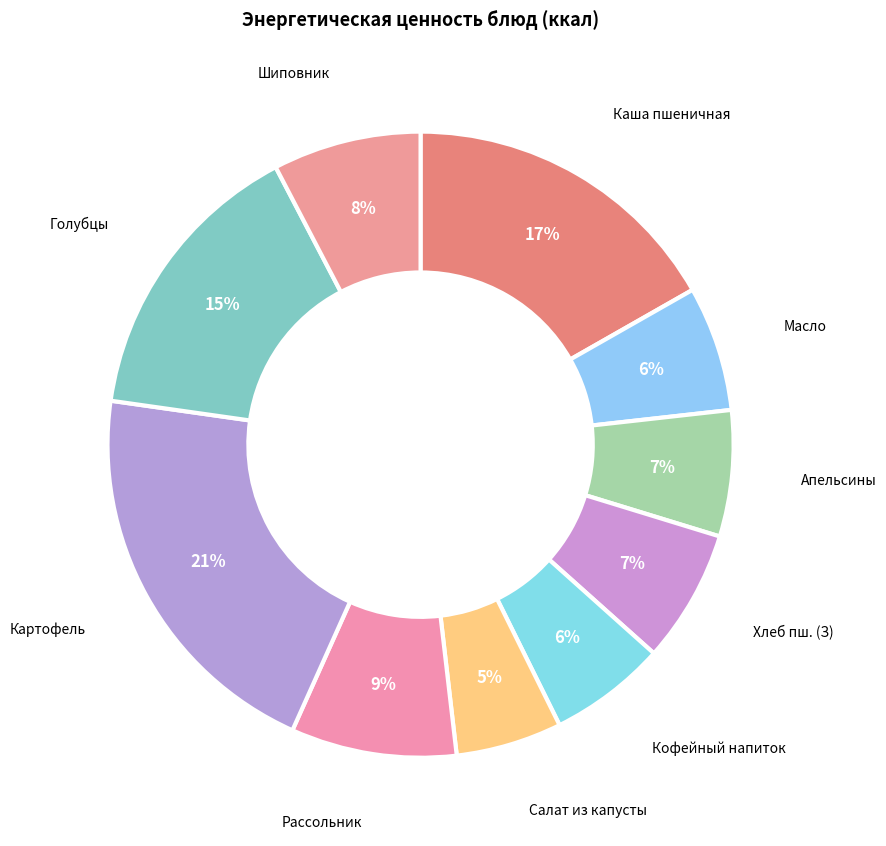

How many segments does this pie chart have?

10